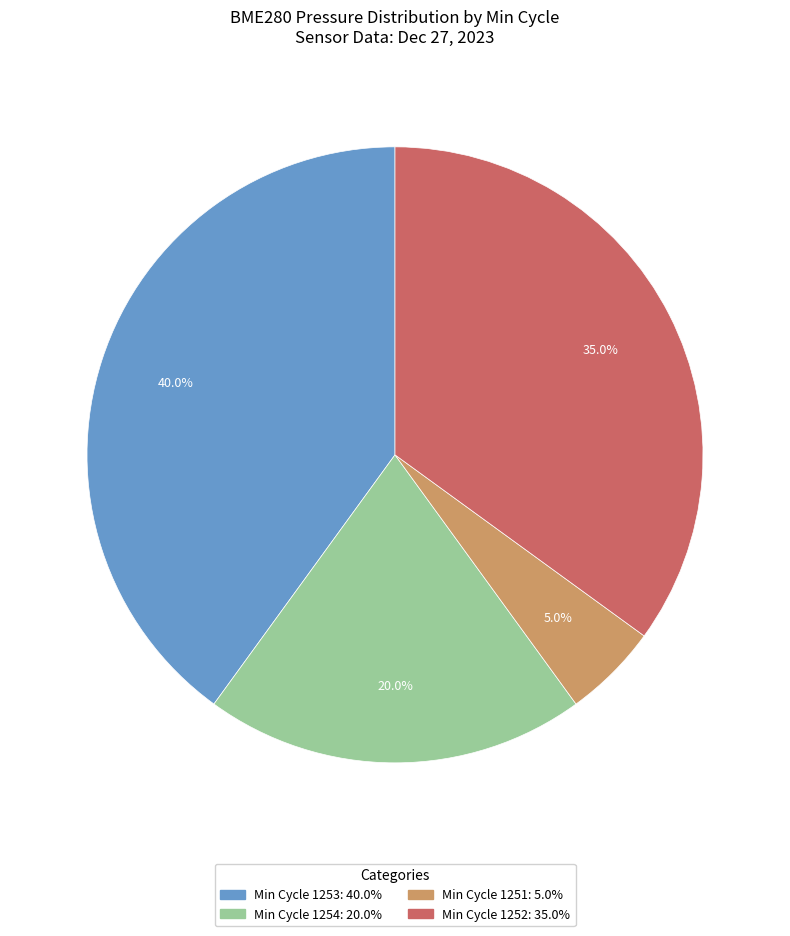

Is there any slice that represents more than half of the pie?

No